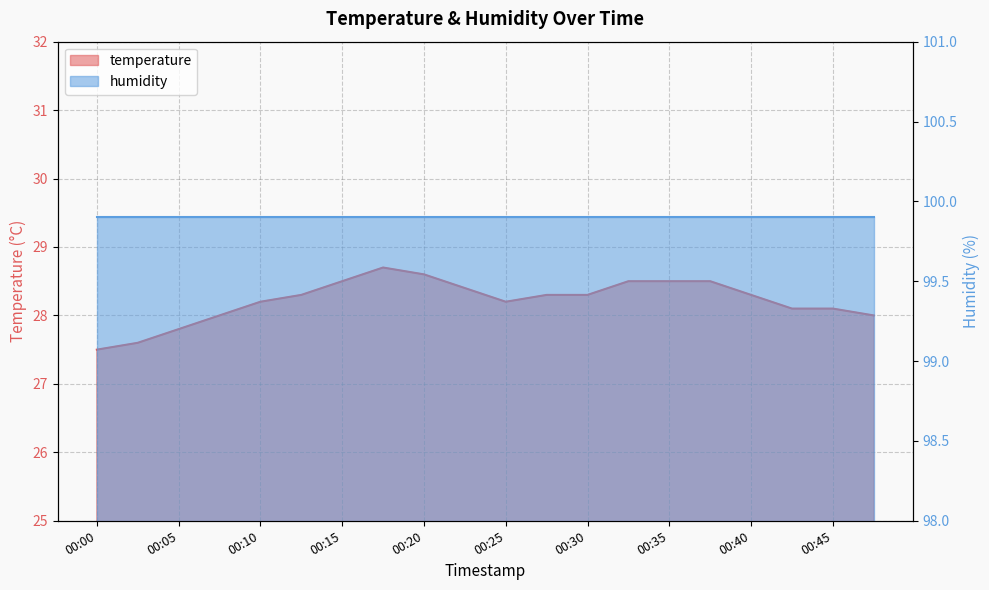

What is the change in value from 00:00 to 00:10?

+0.7